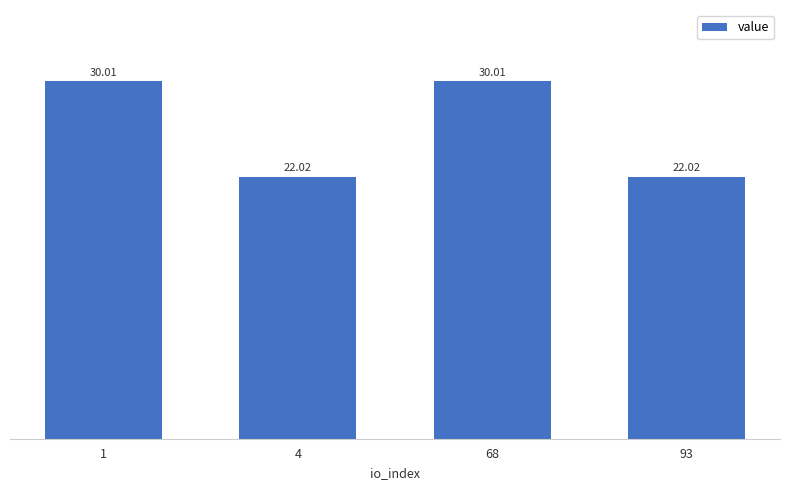

Reading left to right, extract all data points from this chart.

30.0	22.0	30.0	22.0